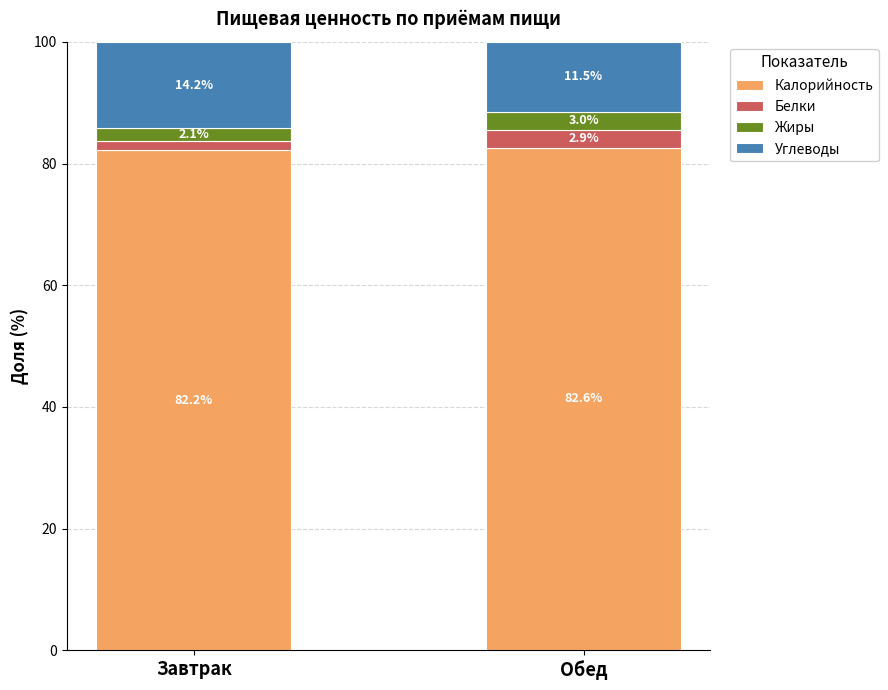

Where is Калорийность nearest to the value 82?

Завтрак